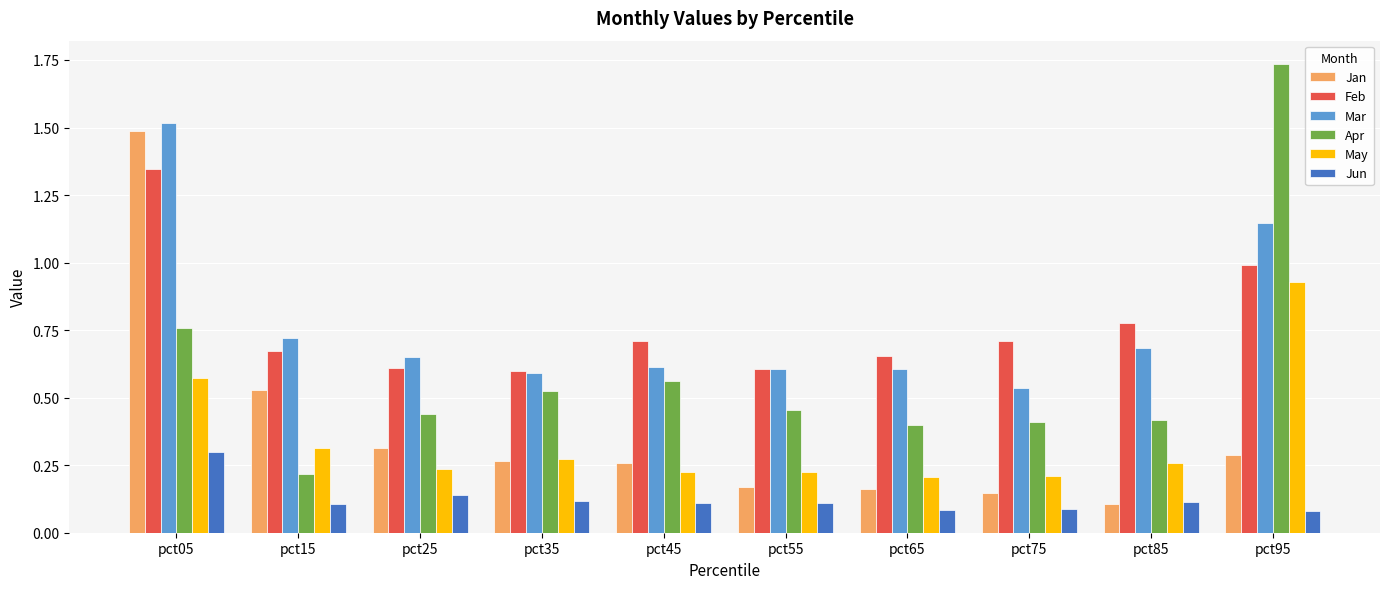

Does the chart contain any negative values?

No